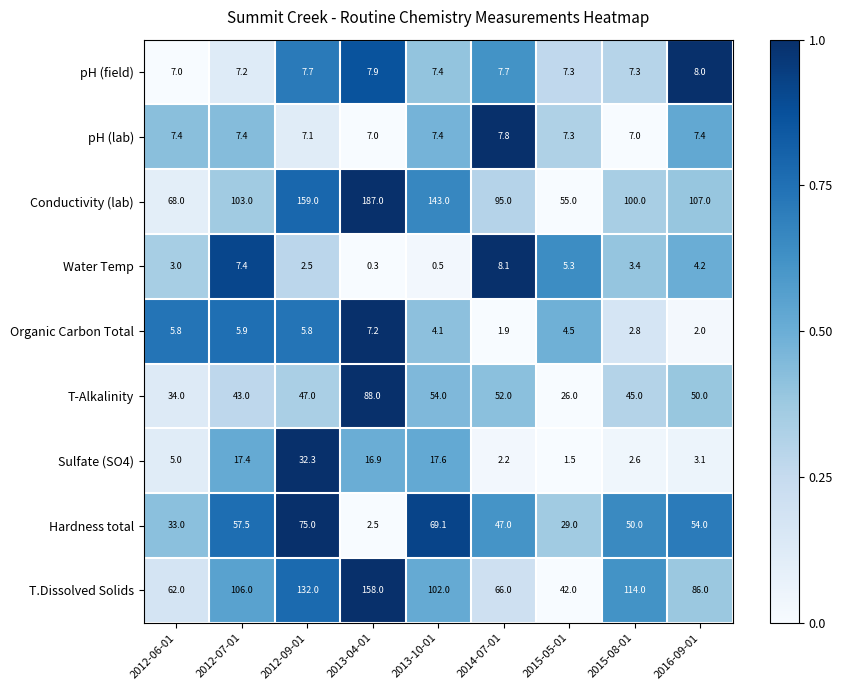

Where is Conductivity (lab) nearest to the value 121?

2016-09-01